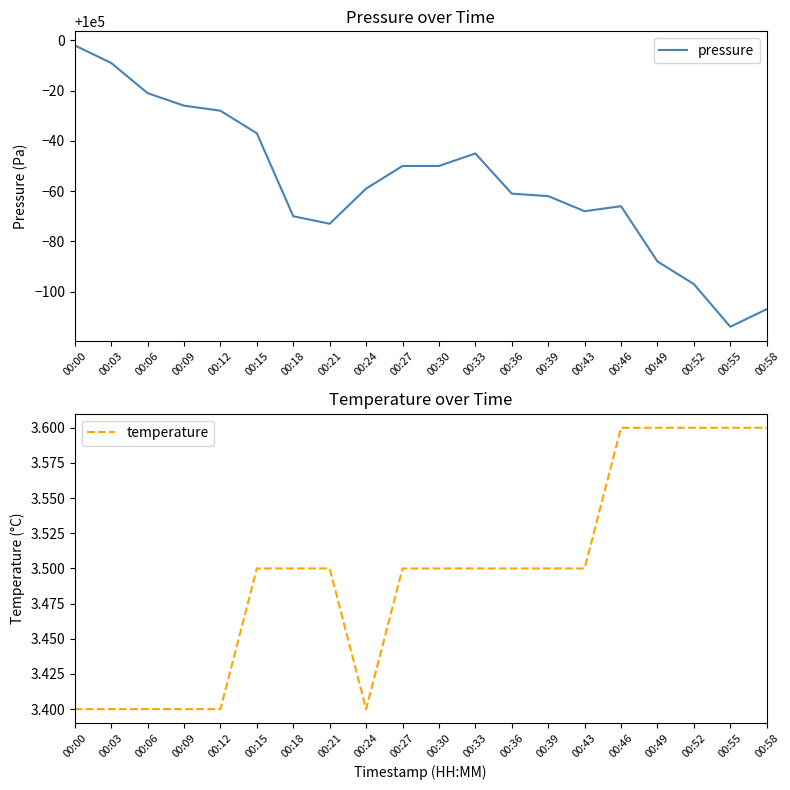

What is the maximum value for temperature?

3.6